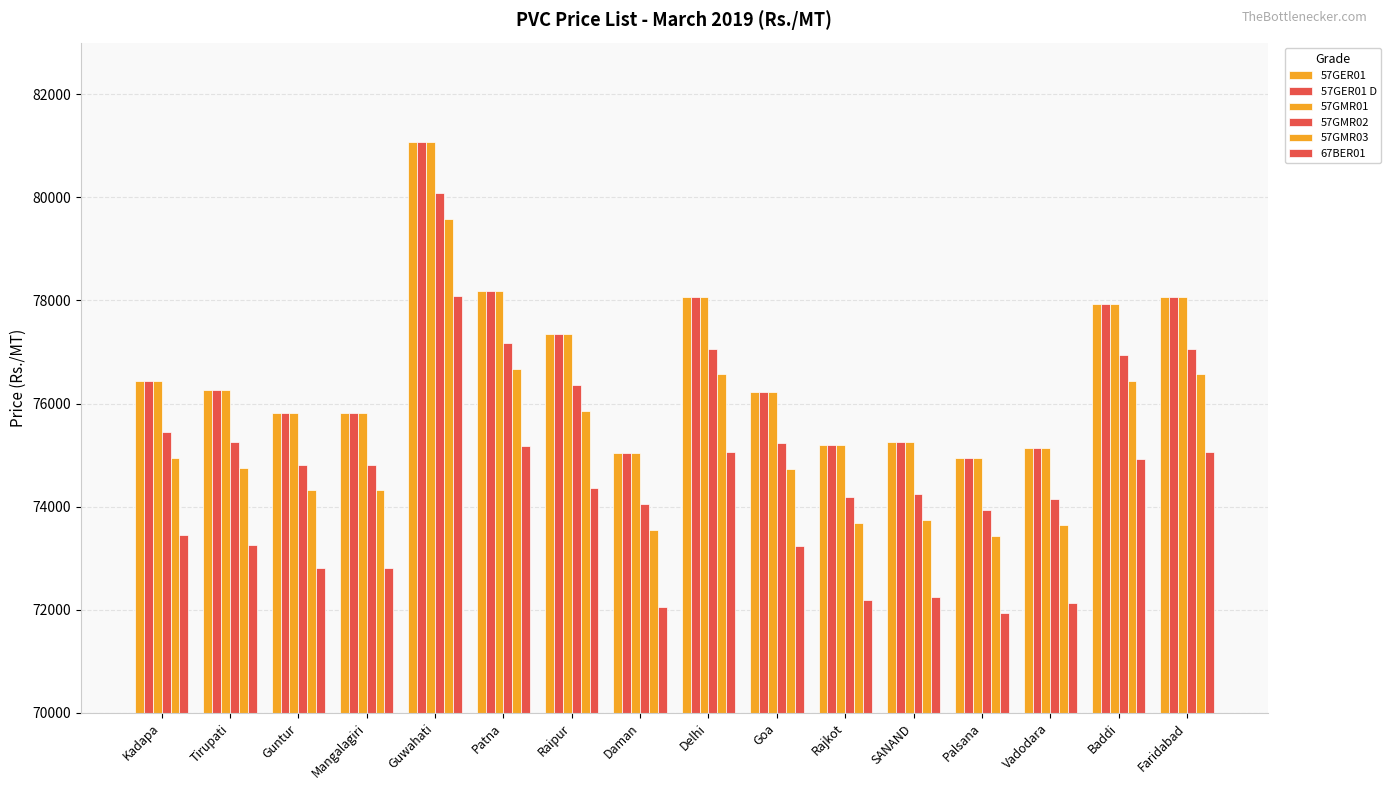

Rank the series by their maximum value, from lowest to highest.

67BER01, 57GMR03, 57GMR02, 57GER01, 57GER01 D, 57GMR01